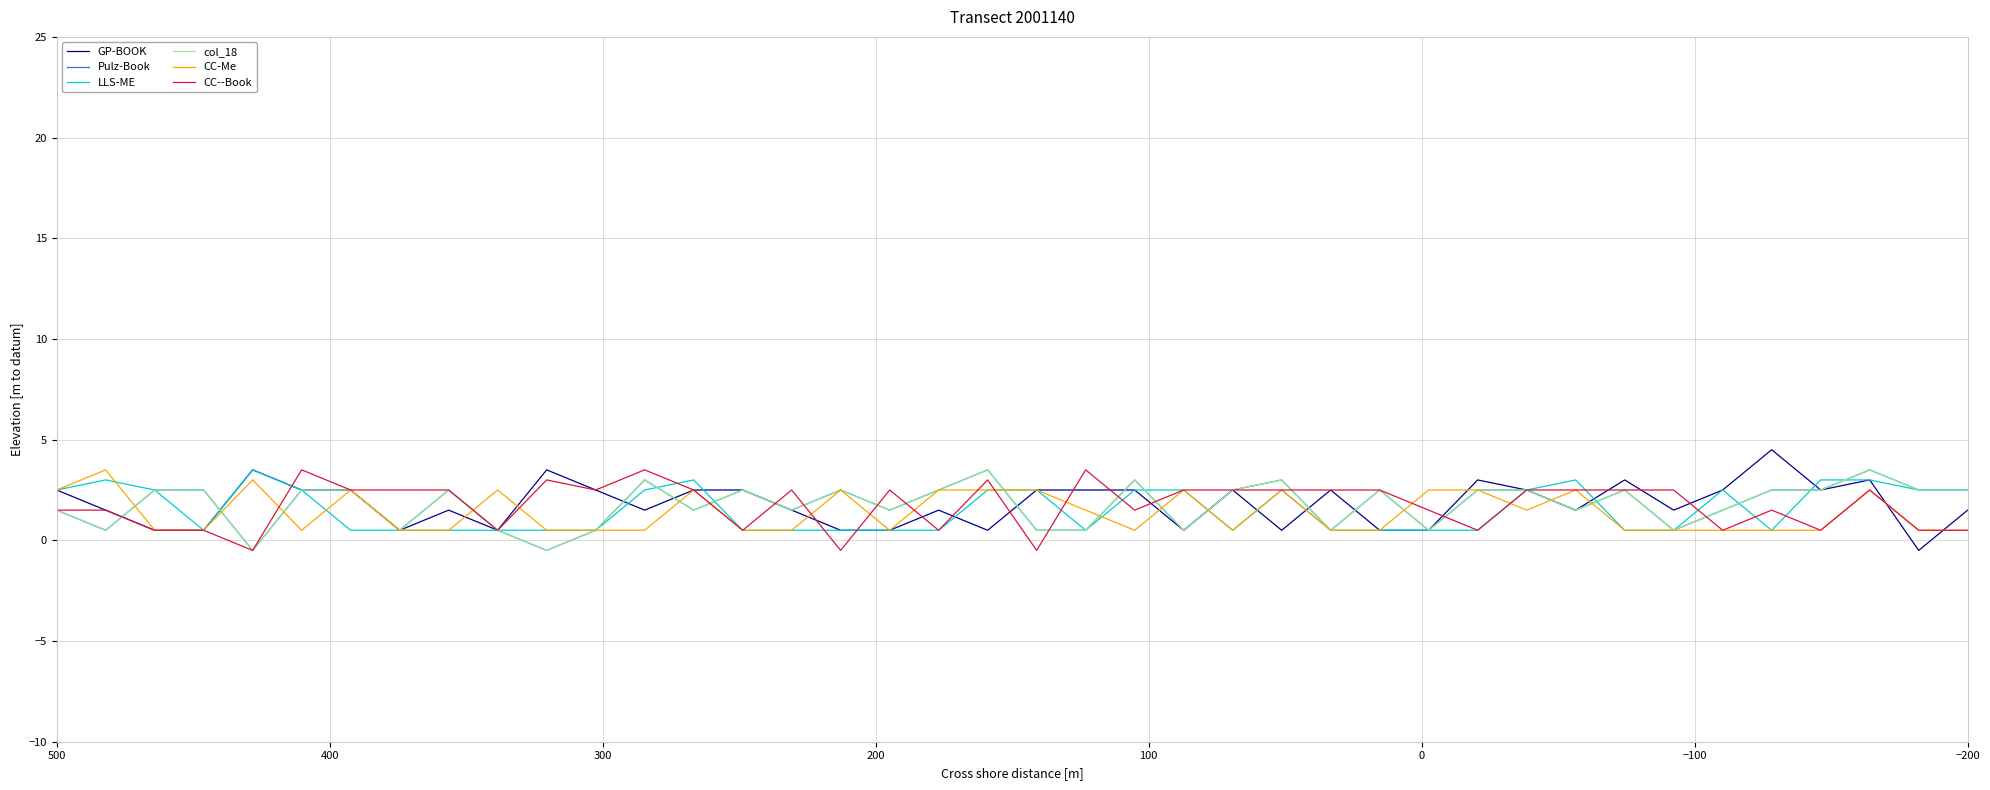

Reading left to right, what are all the values shown in this chart?

GP-BOOK: 2.5	1.5	0.5	0.5	3.5	2.5	2.5	0.5	1.5	0.5	3.5	2.5	1.5	2.5	2.5	1.5	0.5	0.5	1.5	0.5	2.5	2.5	2.5	0.5	2.5	0.5	2.5	0.5	0.5	3.0	2.5	1.5	3.0	1.5	2.5	4.5	2.5	3.0	-0.5	1.5
Pulz-Book: 1.5	0.5	2.5	2.5	-0.5	2.5	2.5	0.5	2.5	0.5	-0.5	0.5	3.0	1.5	2.5	1.5	2.5	1.5	2.5	3.5	0.5	0.5	3.0	0.5	2.5	3.0	0.5	2.5	0.5	2.5	2.5	1.5	2.5	0.5	1.5	2.5	2.5	3.5	2.5	2.5
LLS-ME: 2.5	3.0	2.5	0.5	3.5	2.5	0.5	0.5	0.5	0.5	0.5	0.5	2.5	3.0	0.5	0.5	0.5	0.5	0.5	2.5	2.5	0.5	2.5	2.5	0.5	2.5	0.5	0.5	0.5	0.5	2.5	3.0	0.5	0.5	2.5	0.5	3.0	3.0	2.5	2.5
col_18: 1.5	0.5	2.5	2.5	-0.5	2.5	2.5	0.5	2.5	0.5	-0.5	0.5	3.0	1.5	2.5	1.5	2.5	1.5	2.5	3.5	0.5	0.5	3.0	0.5	2.5	3.0	0.5	2.5	0.5	2.5	2.5	1.5	2.5	0.5	1.5	2.5	2.5	3.5	2.5	2.5
CC-Me: 2.5	3.5	0.5	0.5	3.0	0.5	2.5	0.5	0.5	2.5	0.5	0.5	0.5	2.5	0.5	0.5	2.5	0.5	2.5	2.5	2.5	1.5	0.5	2.5	0.5	2.5	0.5	0.5	2.5	2.5	1.5	2.5	0.5	0.5	0.5	0.5	0.5	2.5	0.5	0.5
CC--Book: 1.5	1.5	0.5	0.5	-0.5	3.5	2.5	2.5	2.5	0.5	3.0	2.5	3.5	2.5	0.5	2.5	-0.5	2.5	0.5	3.0	-0.5	3.5	1.5	2.5	2.5	2.5	2.5	2.5	1.5	0.5	2.5	2.5	2.5	2.5	0.5	1.5	0.5	2.5	0.5	0.5